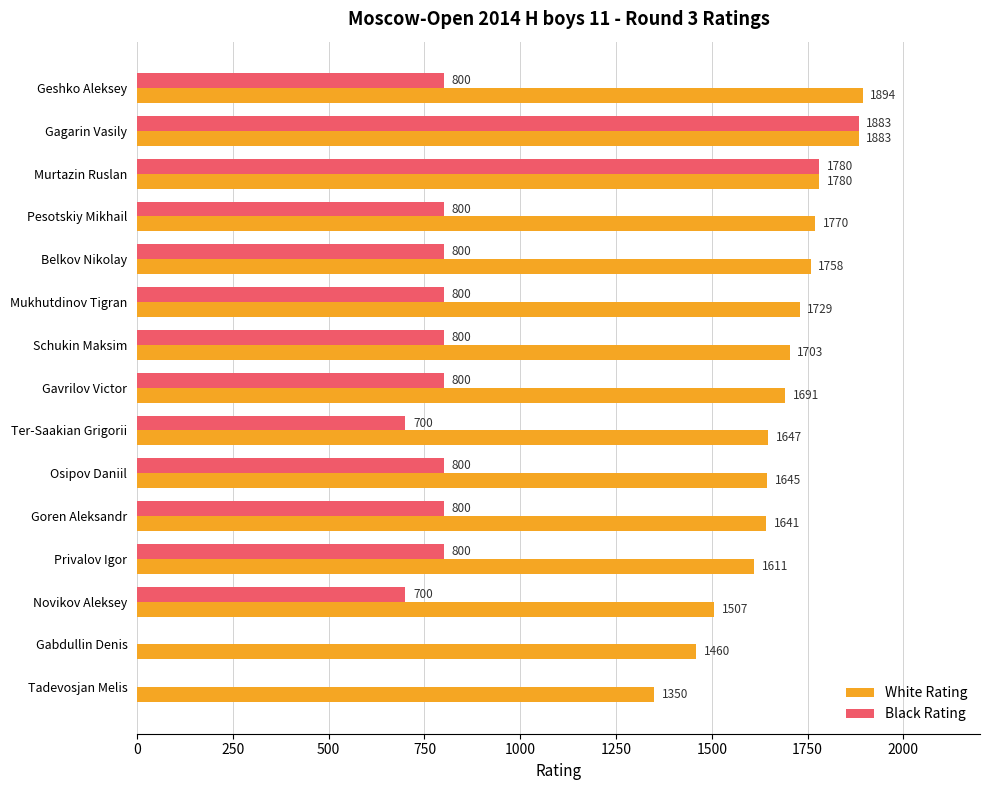

Between Gabdullin Denis and Tadevosjan Melis, which series saw the biggest shift?

White Rating